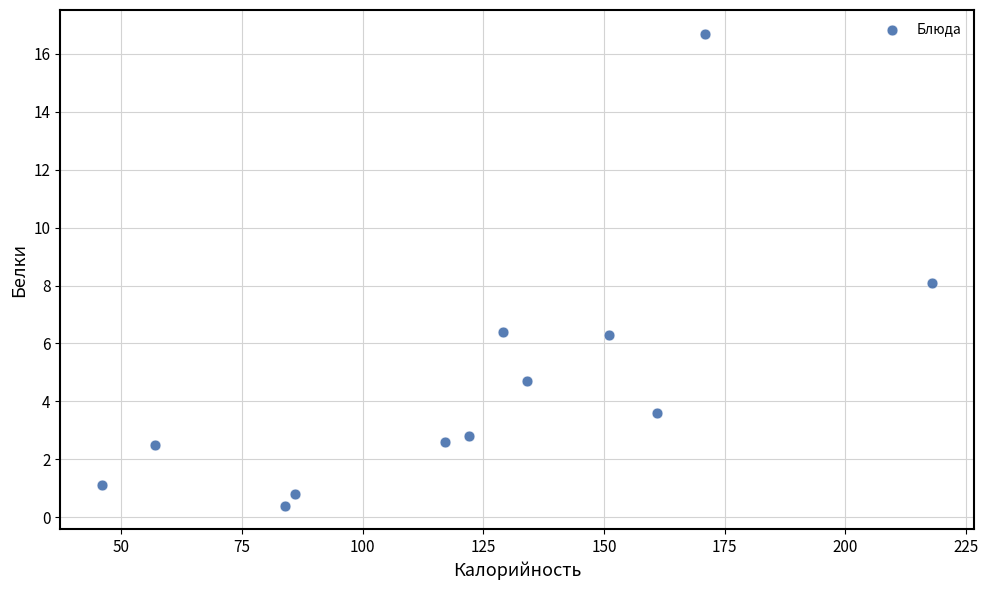

What is the average Y value?

4.7